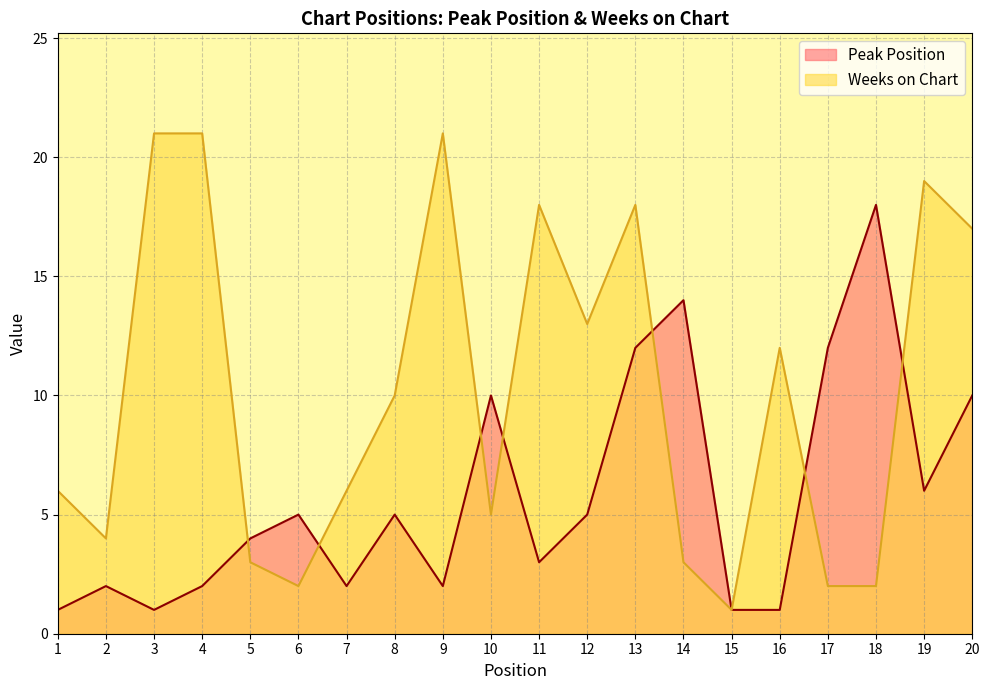

How many interior local valleys does the Weeks on Chart series have?

5